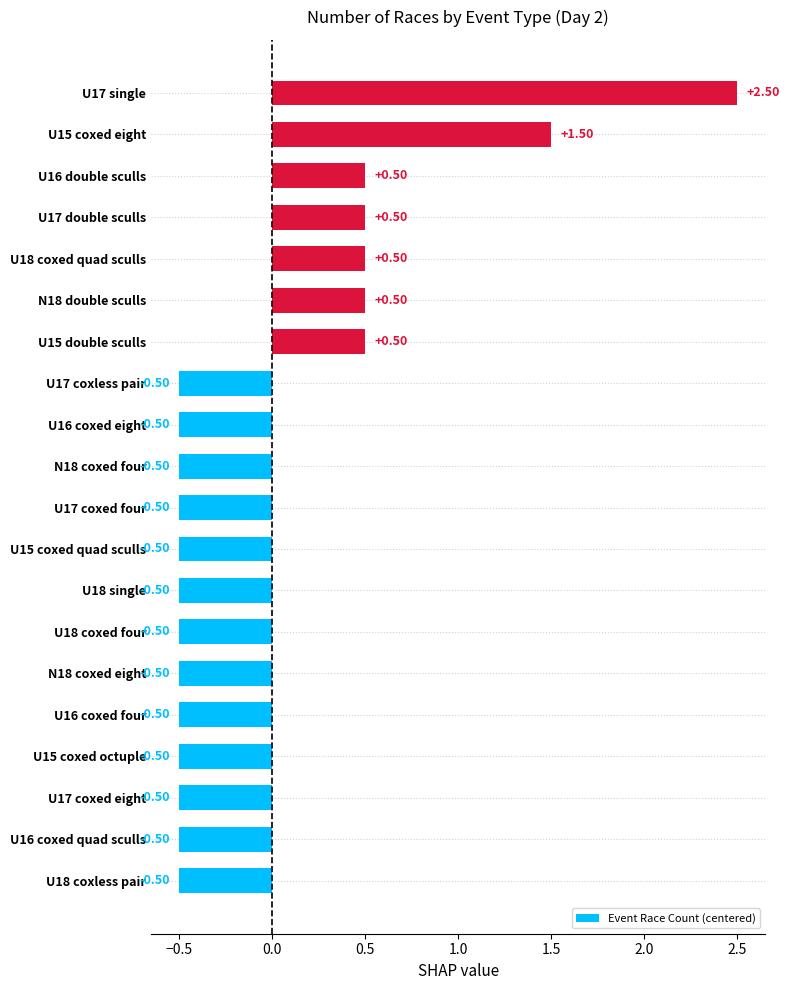

Are the bars horizontal?

Yes